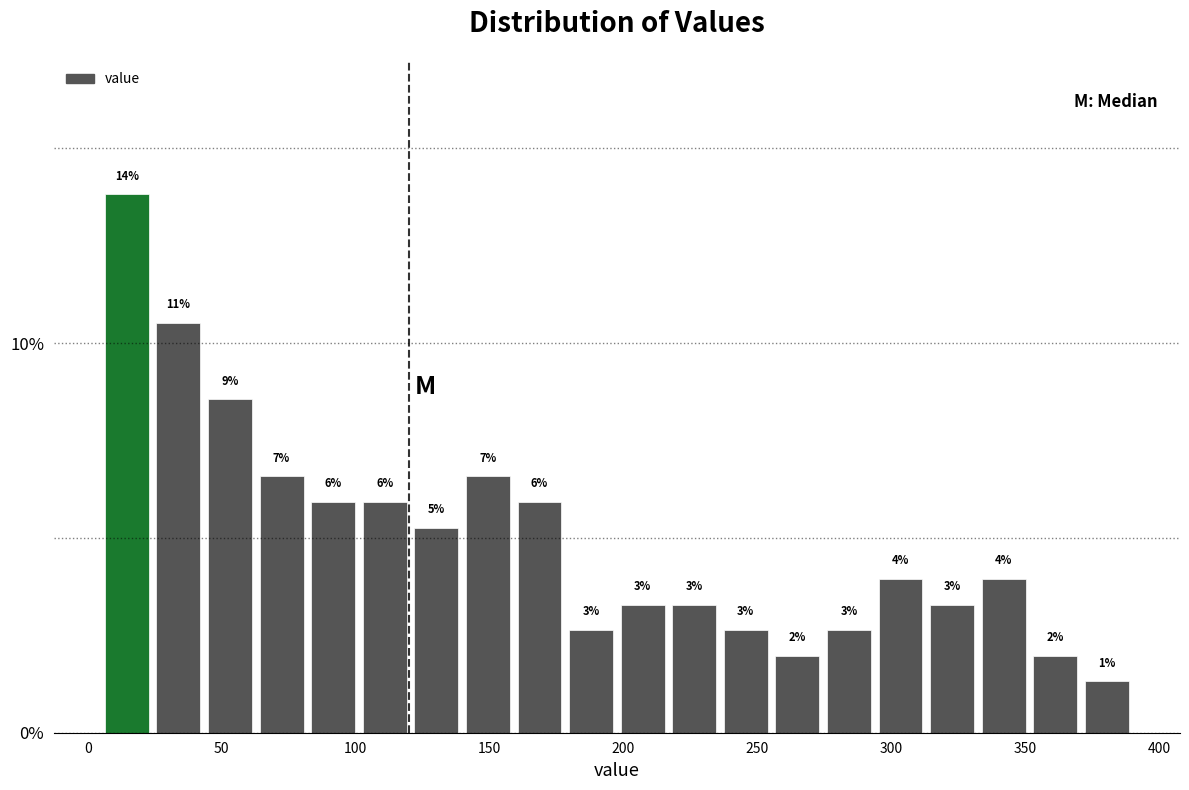

Read against the x-axis, roughly where is the centre of the tallest bar?

15